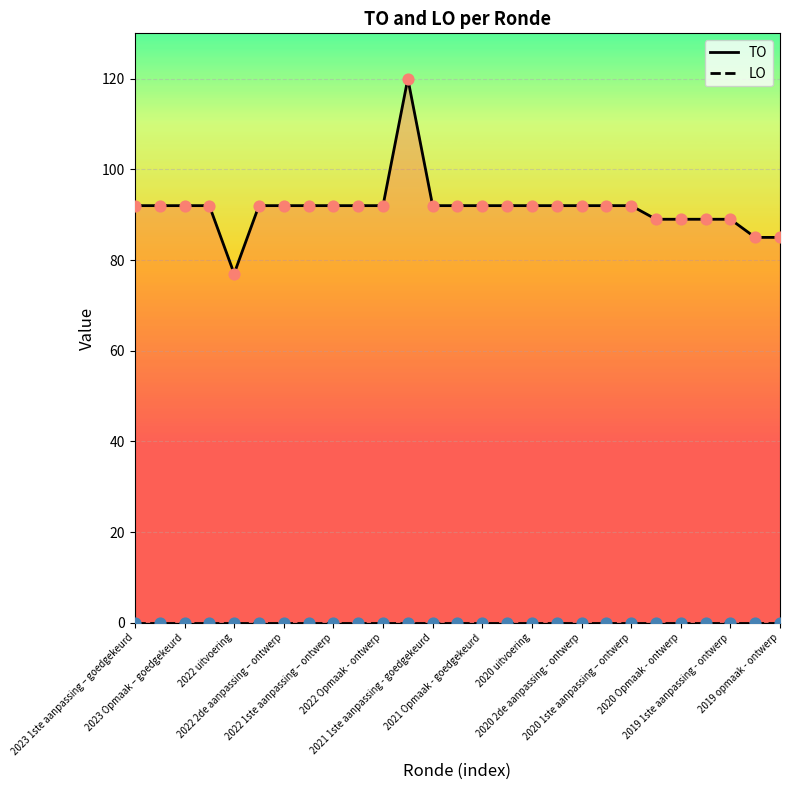

Is the value of LO at 24 greater than the value of TO at 2020 2de aanpassing - ontwerp?

No